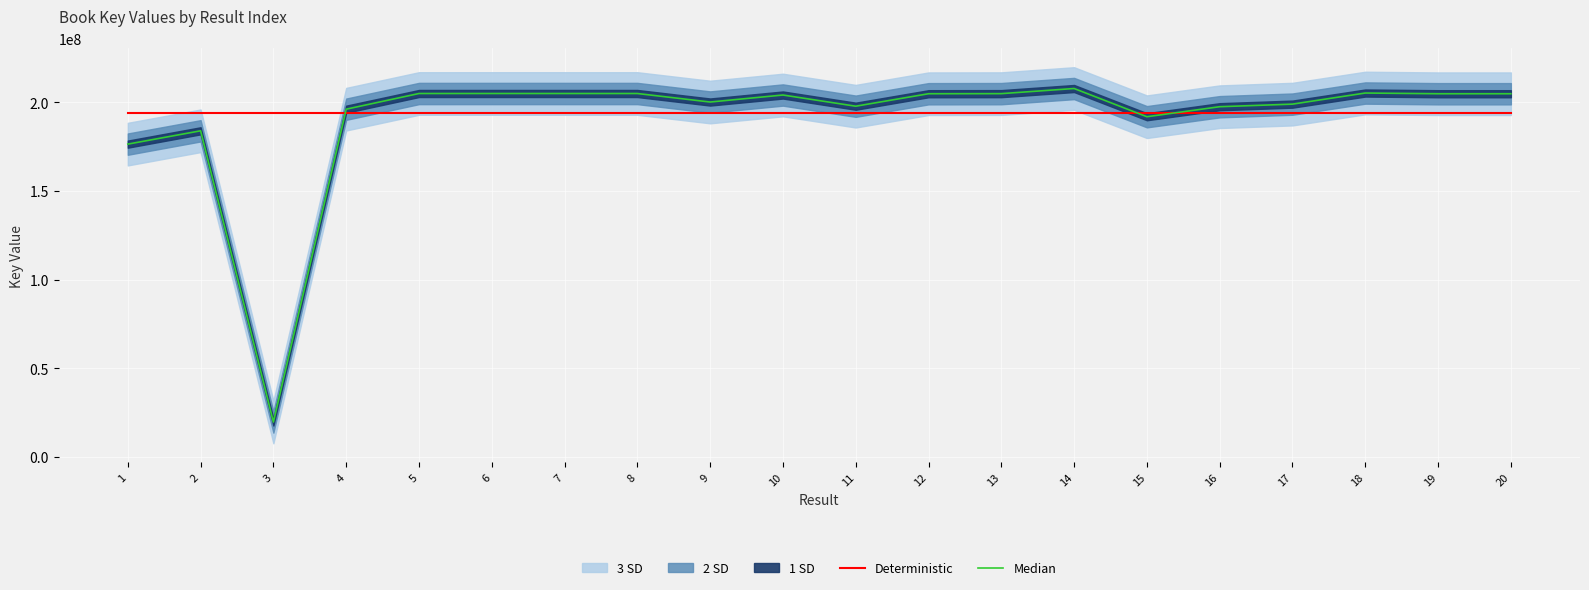

List the labels in order of Median value, largest first.

14, 18, 6, 7, 5, 8, 13, 12, 20, 19, 10, 9, 17, 11, 16, 4, 15, 2, 1, 3